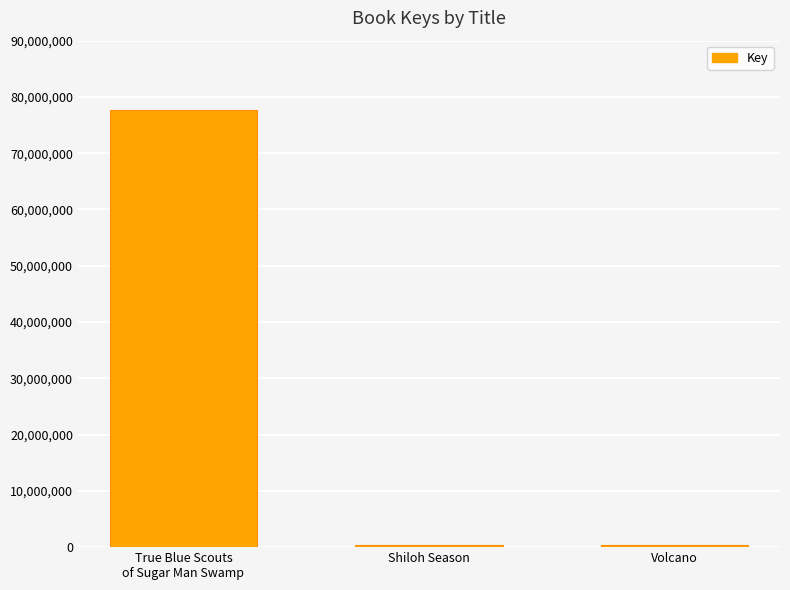

What is the difference between the second highest and minimum values?

20366